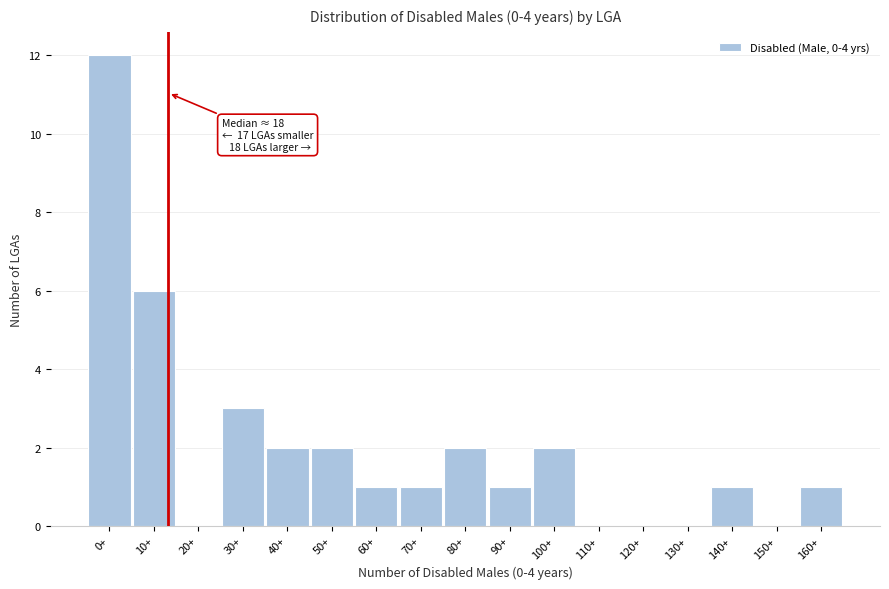

Reading right to left, list all the values displayed in this chart.

160+=1	150+=0	140+=1	130+=0	120+=0	110+=0	100+=2	90+=1	80+=2	70+=1	60+=1	50+=2	40+=2	30+=3	20+=0	10+=6	0+=12